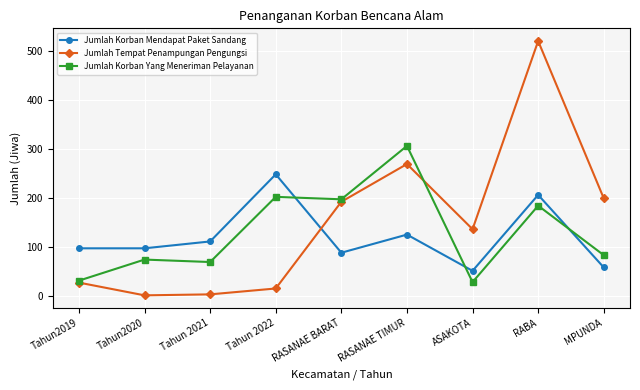

True or false: Jumlah Korban Mendapat Paket Sandang has more than 1 interior local peaks.

True